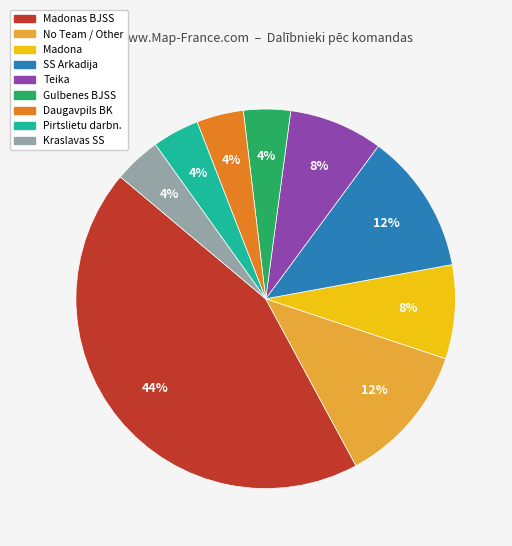

Is there a majority slice in this chart?

No